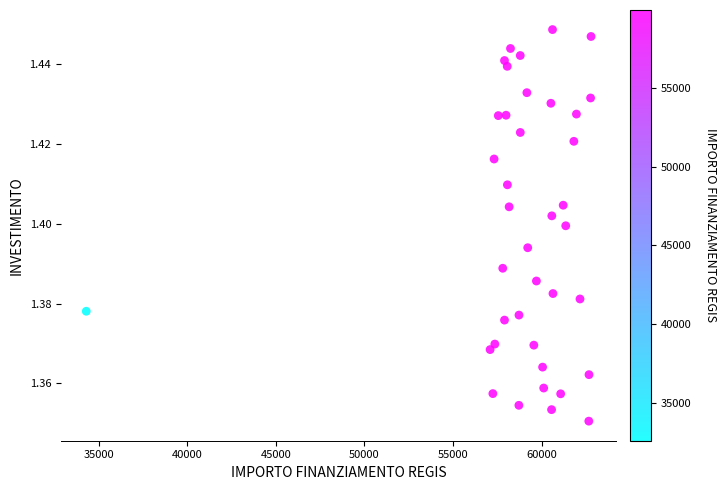

What is the range of X values (max minus min)?

28485.4